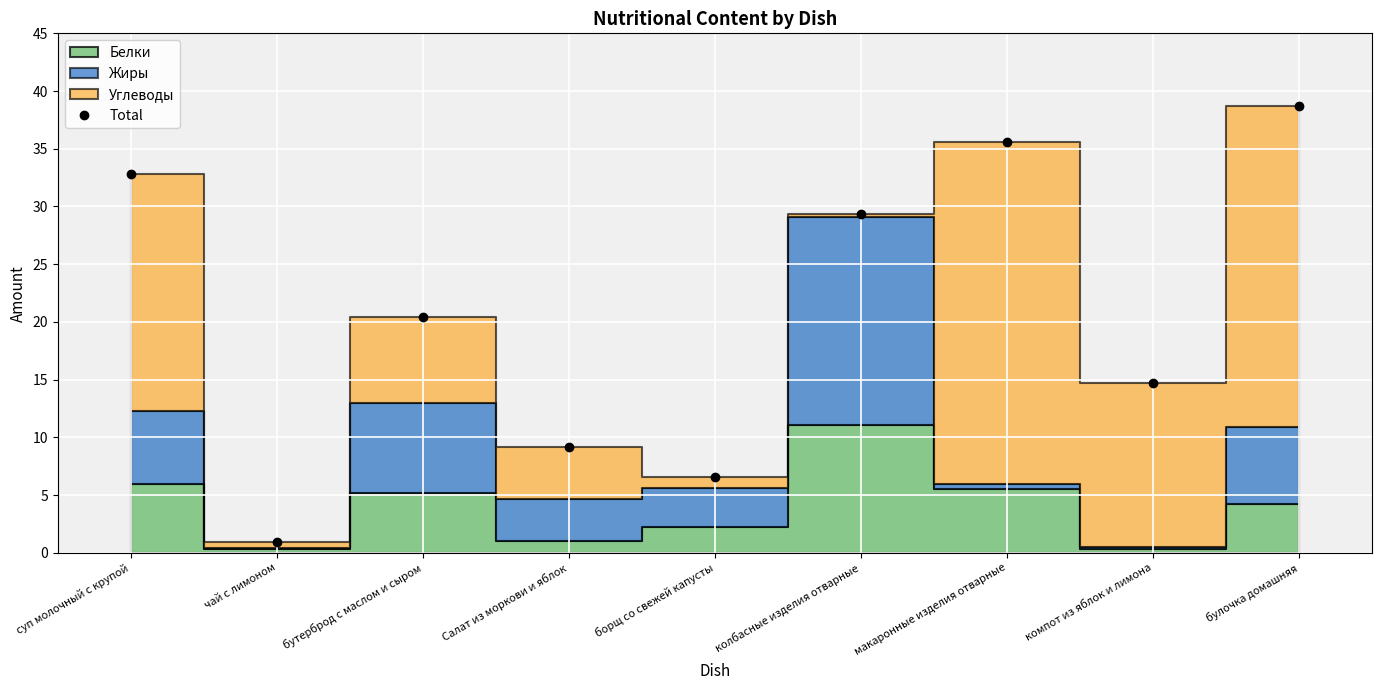

At which category does the data reach its first local peak?

бутерброд с маслом и сыром